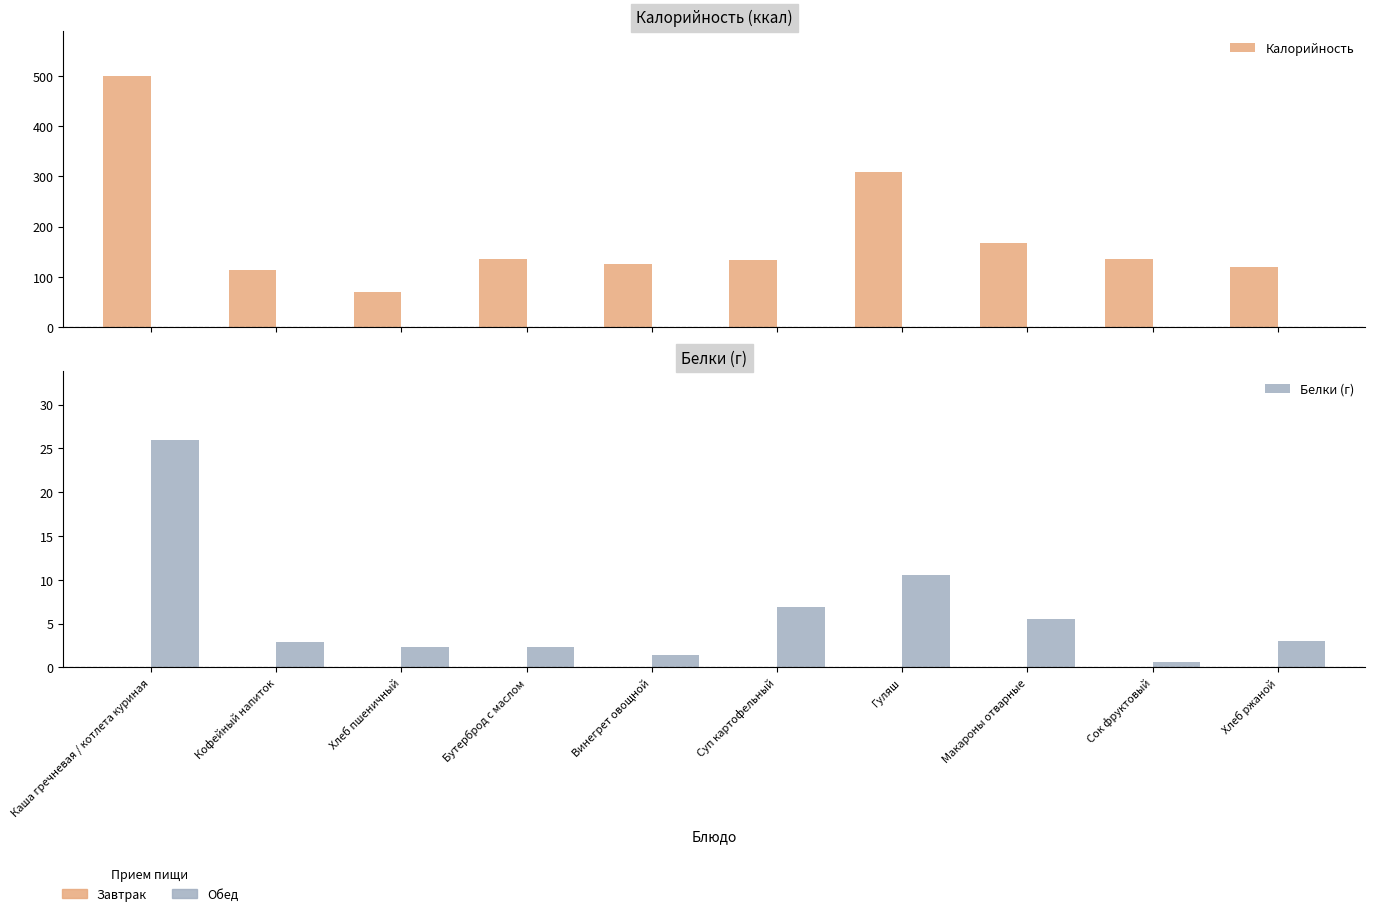

Where is Калорийность nearest to the value 285?

Гуляш